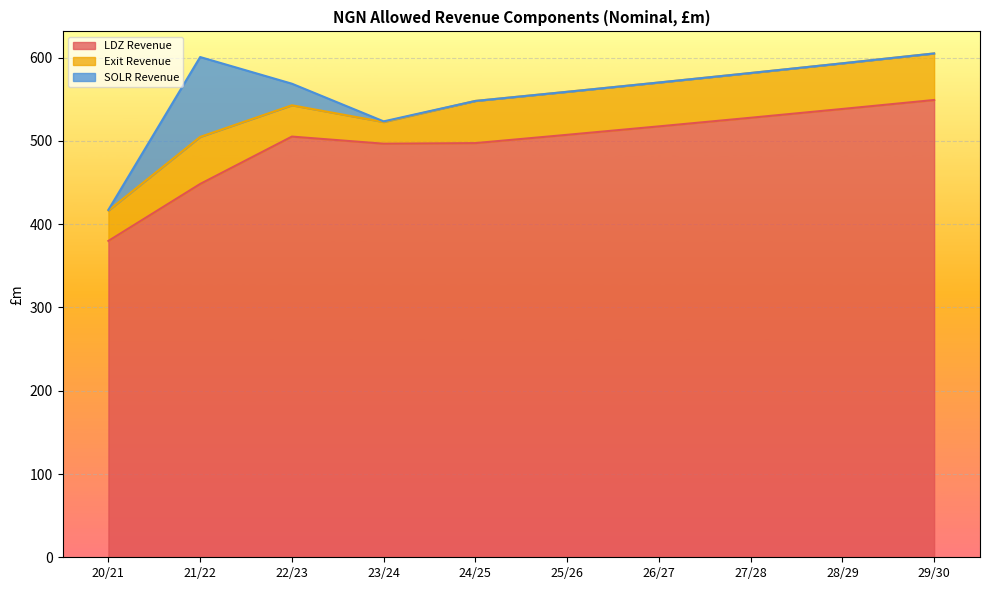

True or false: SOLR Revenue has a value of 60.3 at 25/26.

False